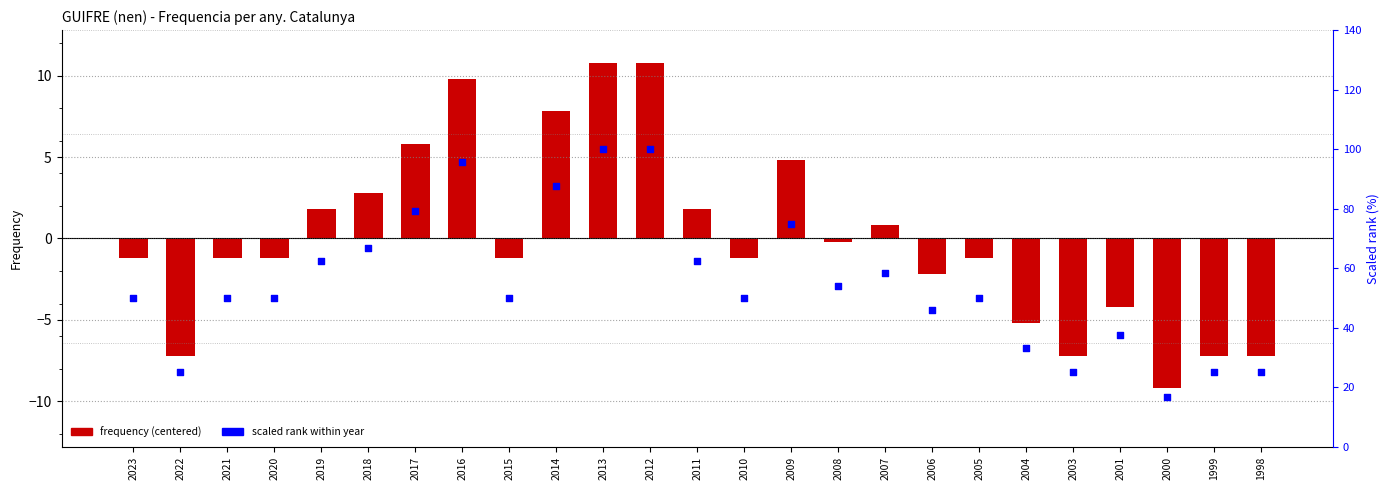

At how many categories does at least one series exceed 21?

24